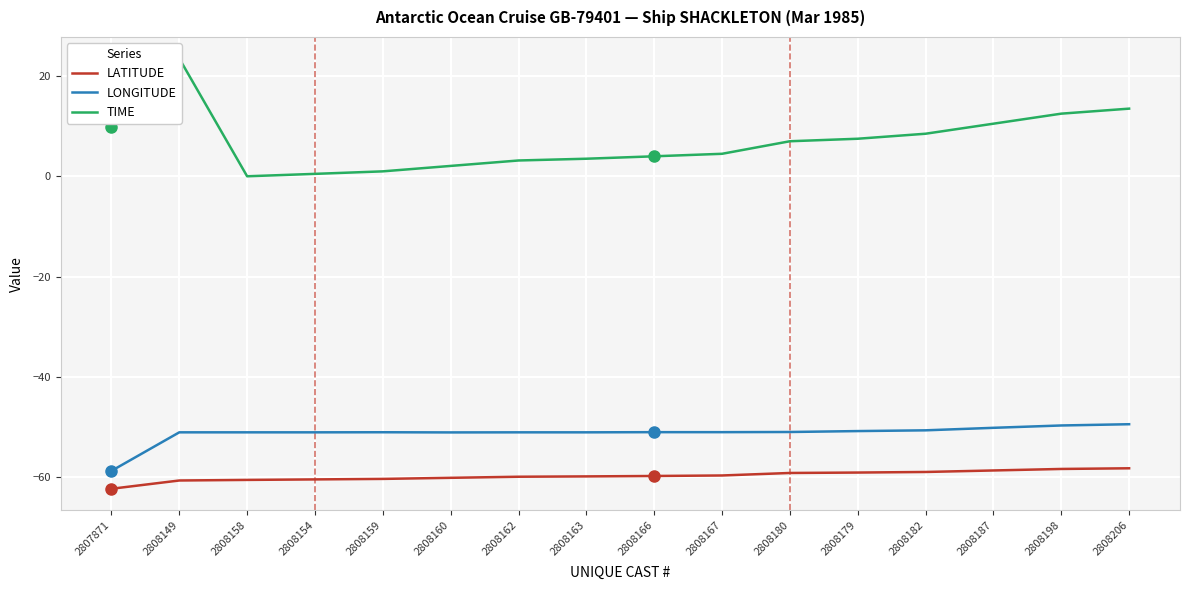

How many lines are shown in the chart?

3